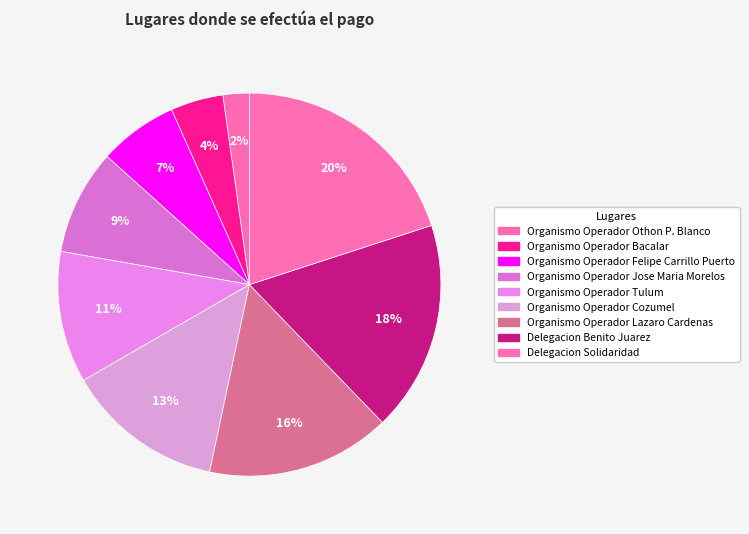

How many slices are in this pie chart?

9